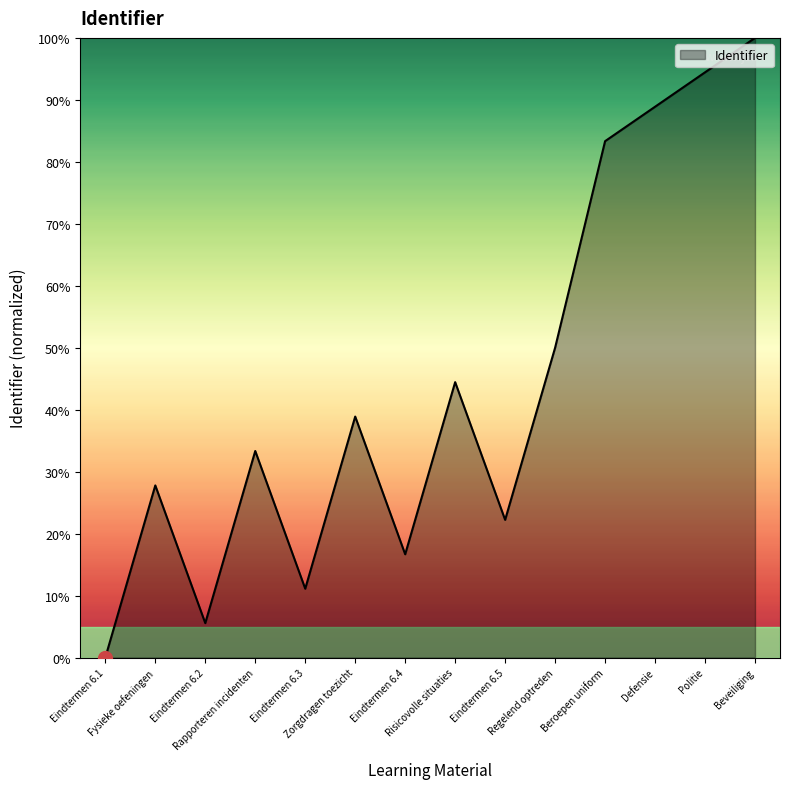

Between Eindtermen 6.4 and Eindtermen 6.2, which is larger?

Eindtermen 6.4